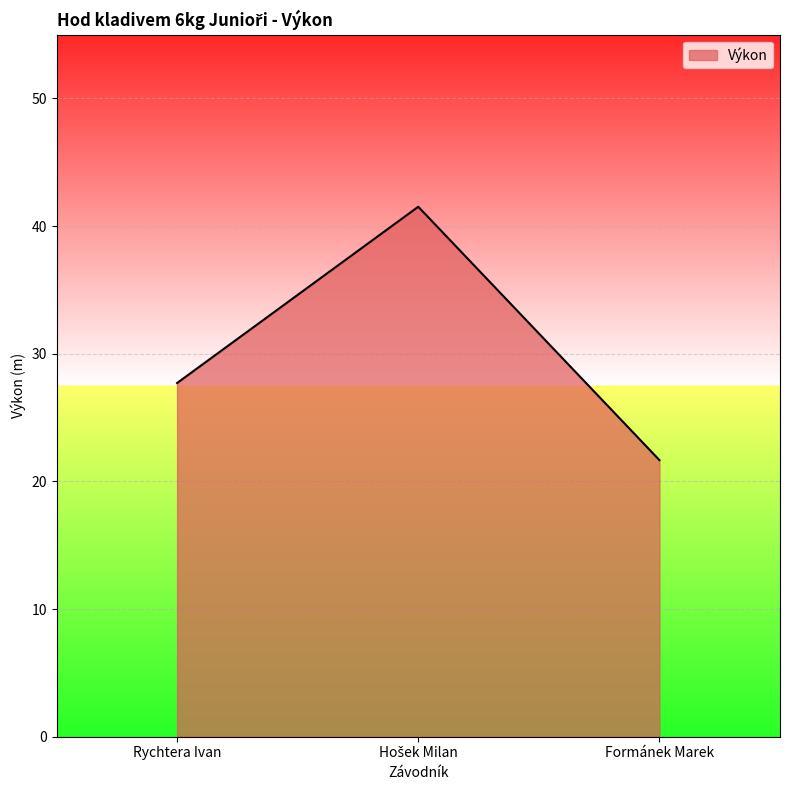

True or false: the data shows 46.2 at Rychtera Ivan.

False